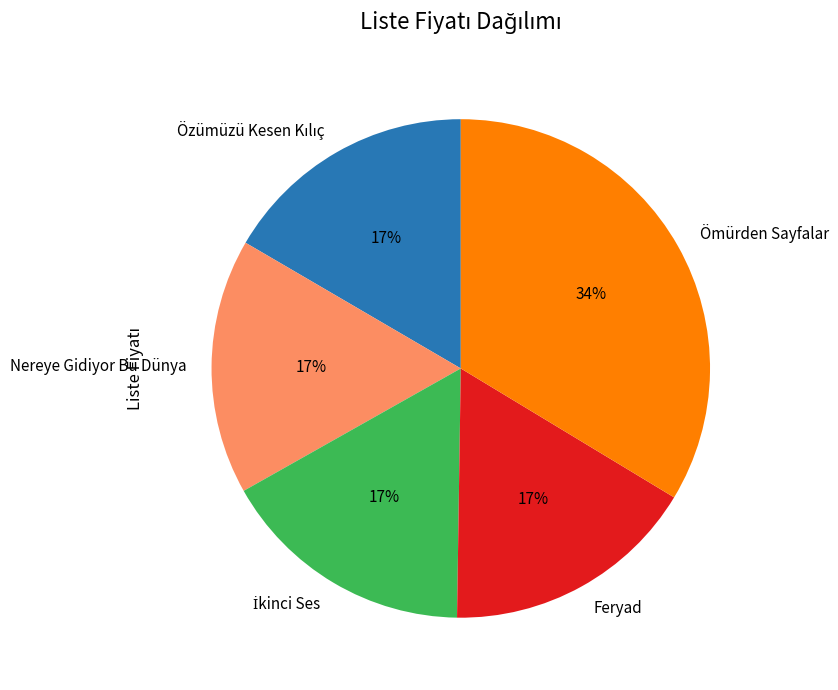

Count the number of slices in the pie.

5